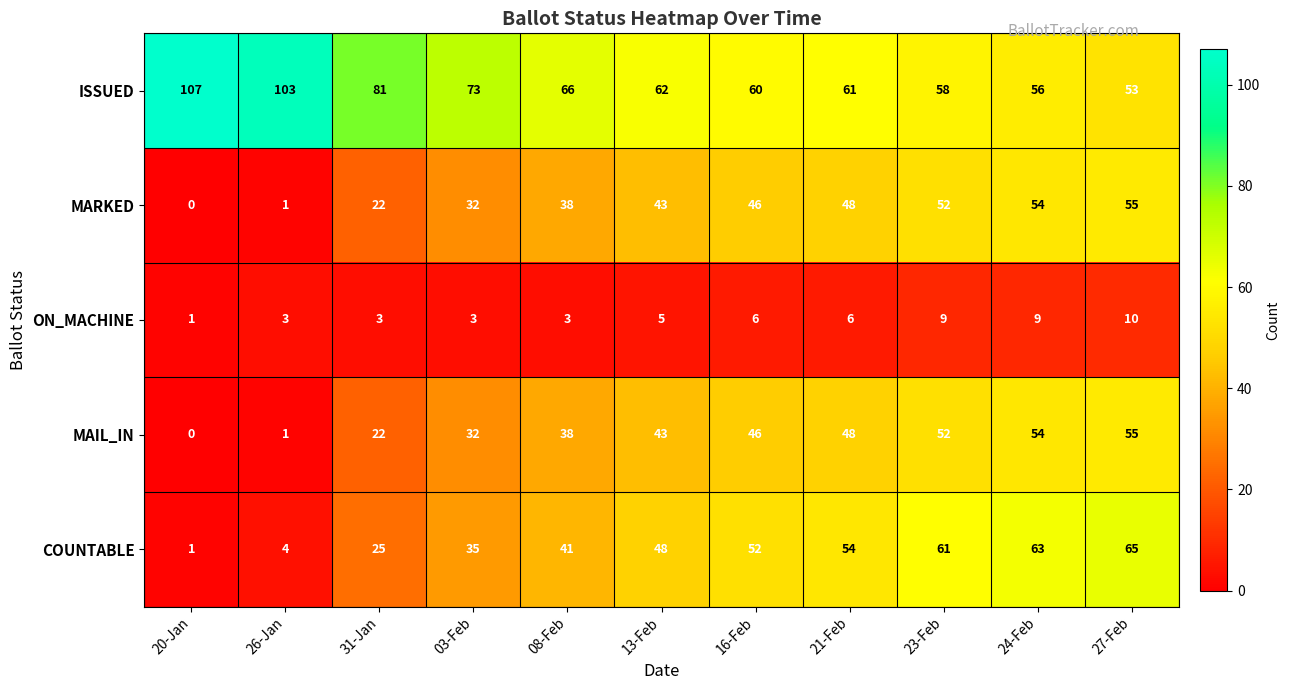

The ISSUED series shows 56 at 24-Feb. True or false?

True